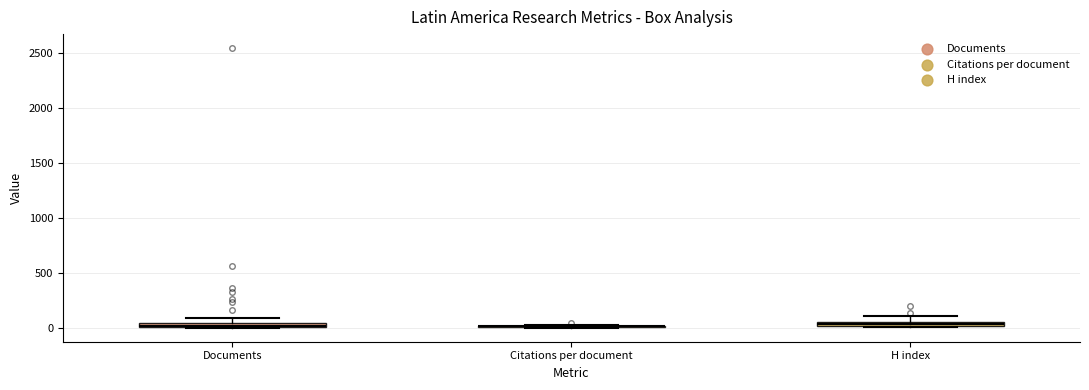

Where is the lower edge of the box for H index on the y-axis? The values are not printed on the chart, so give them approximately, as read against the axis.

0